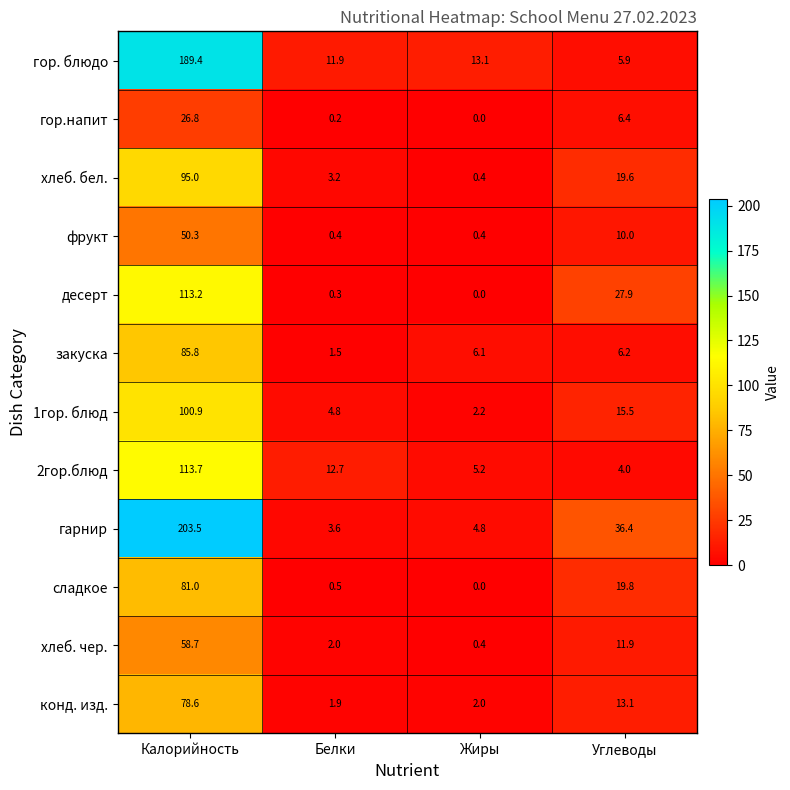

At how many categories does at least one series exceed 189?

1